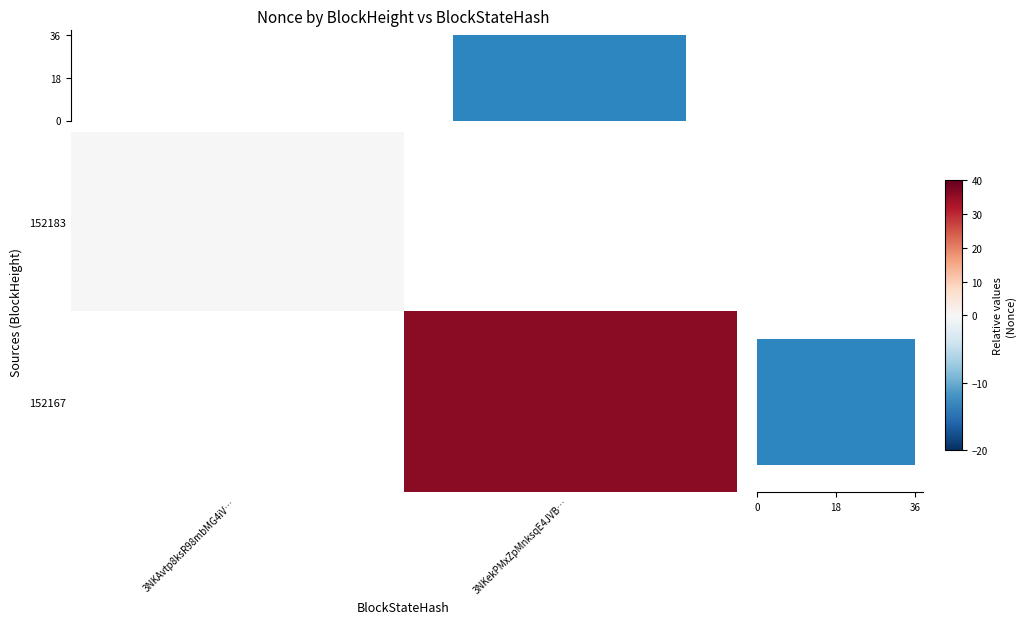

Rank the series by their maximum value, from lowest to highest.

152183, 152167